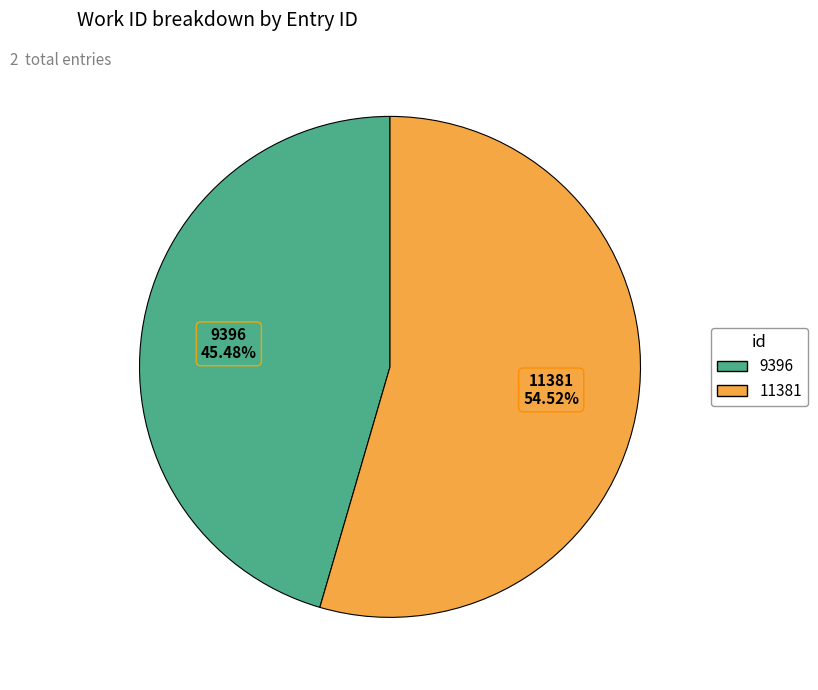

Approximately how many times larger is the value at 11381 compared to 9396?

1.2